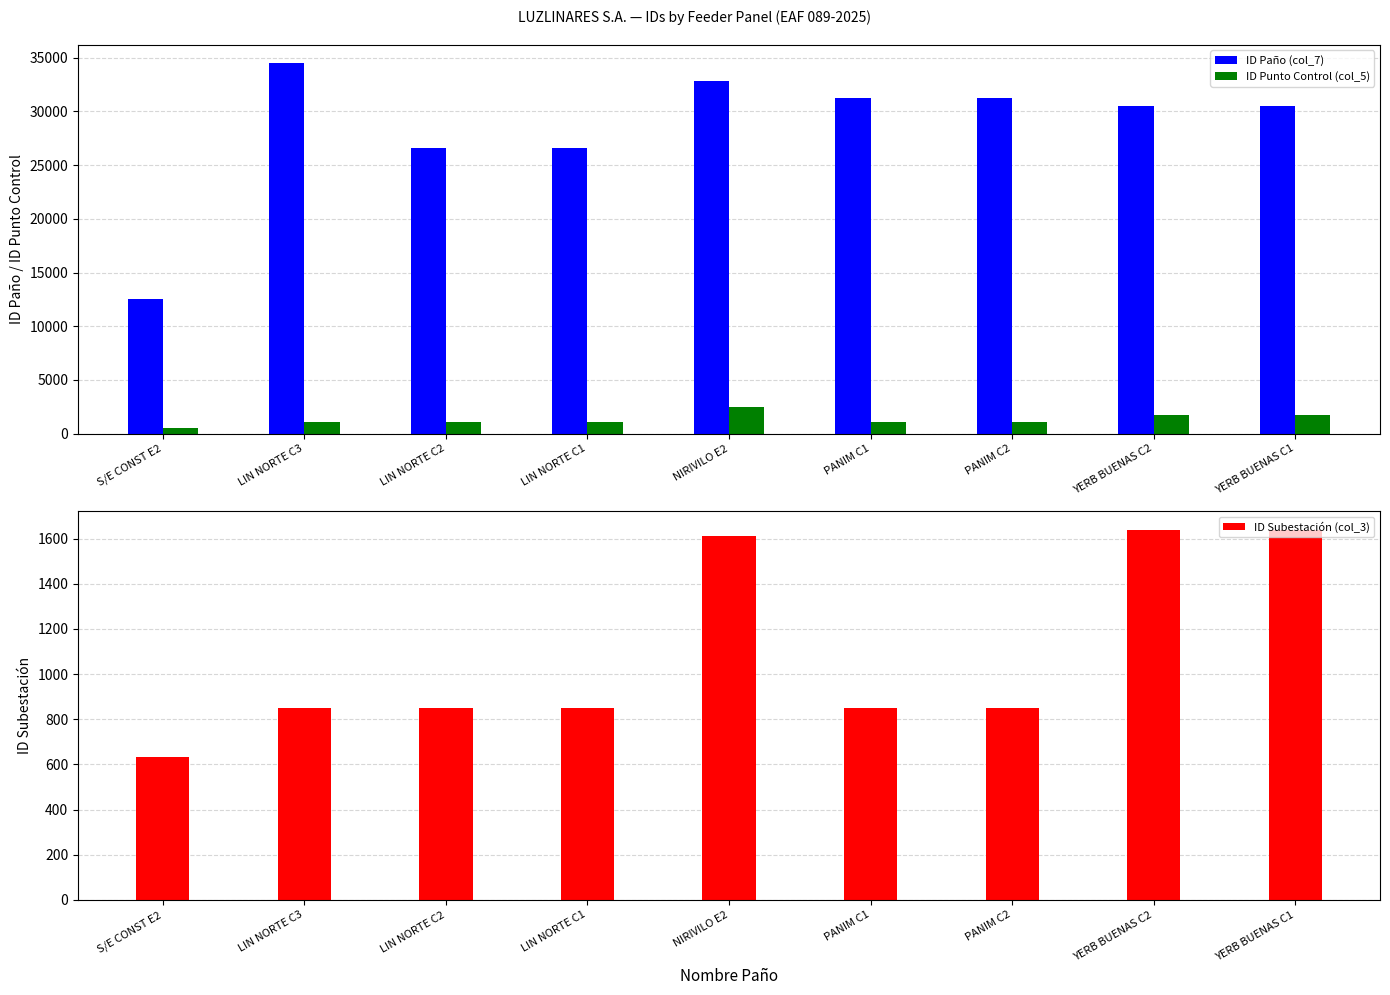

What are all the series names shown in the legend?

ID Paño (col_7), ID Punto Control (col_5), ID Subestación (col_3)